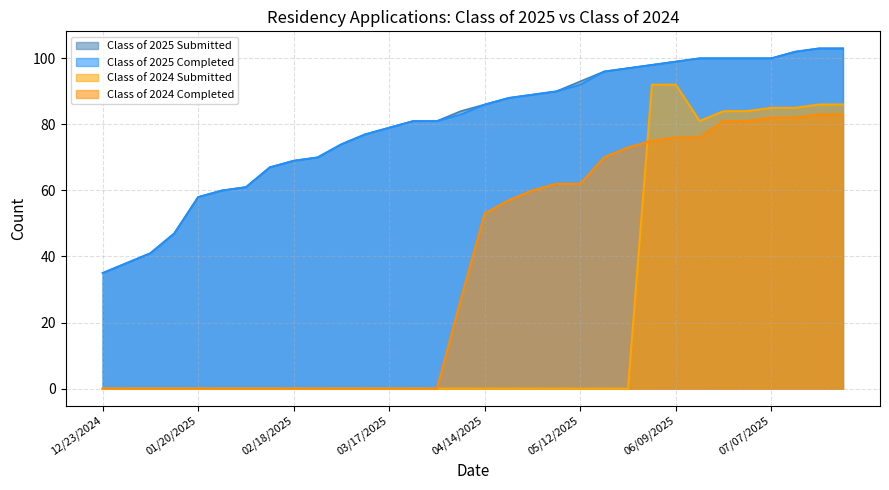

Which series has the largest total across all categories?

Class of 2025 Submitted